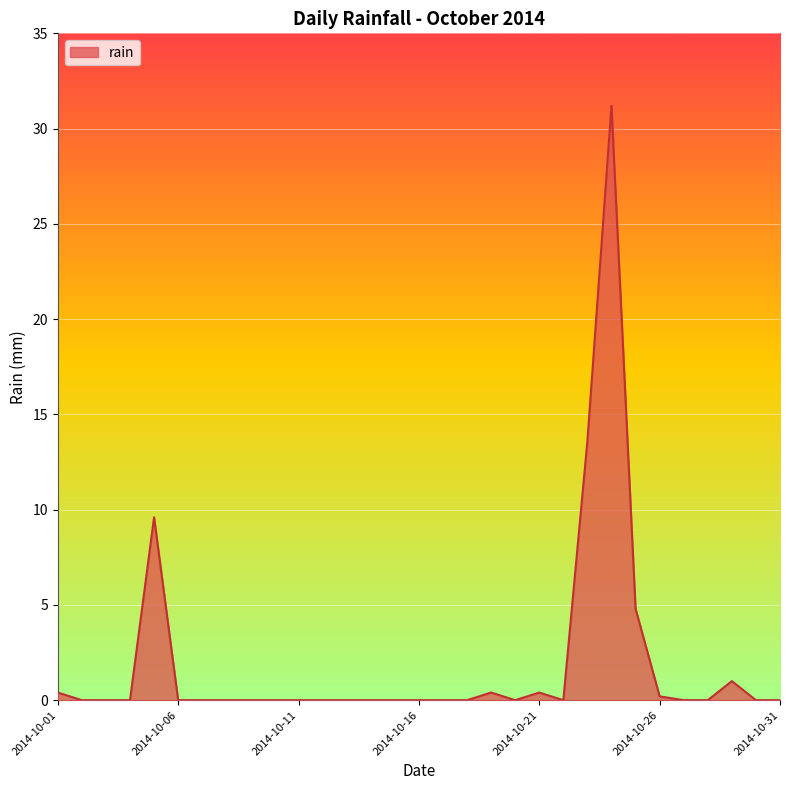

What is the greatest value displayed?

31.2